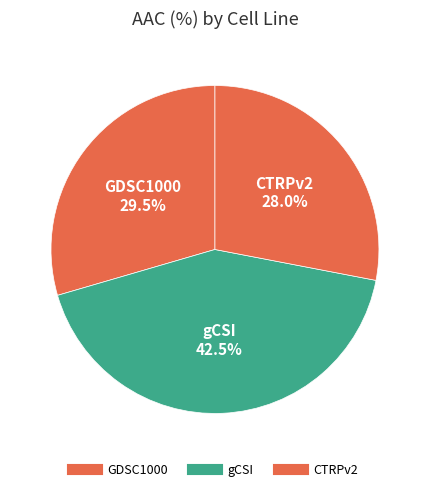

Which category has the biggest portion of the pie?

gCSI